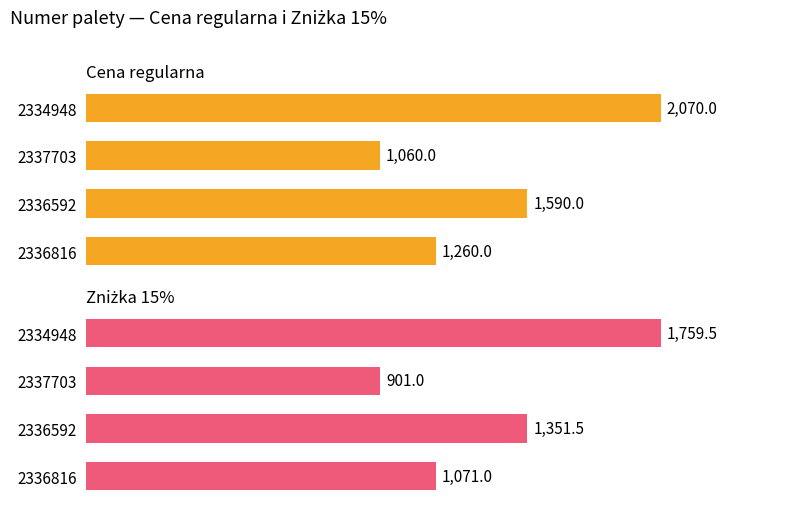

True or false: Zniżka 15% has a value of 810.1 at 2334948.

False